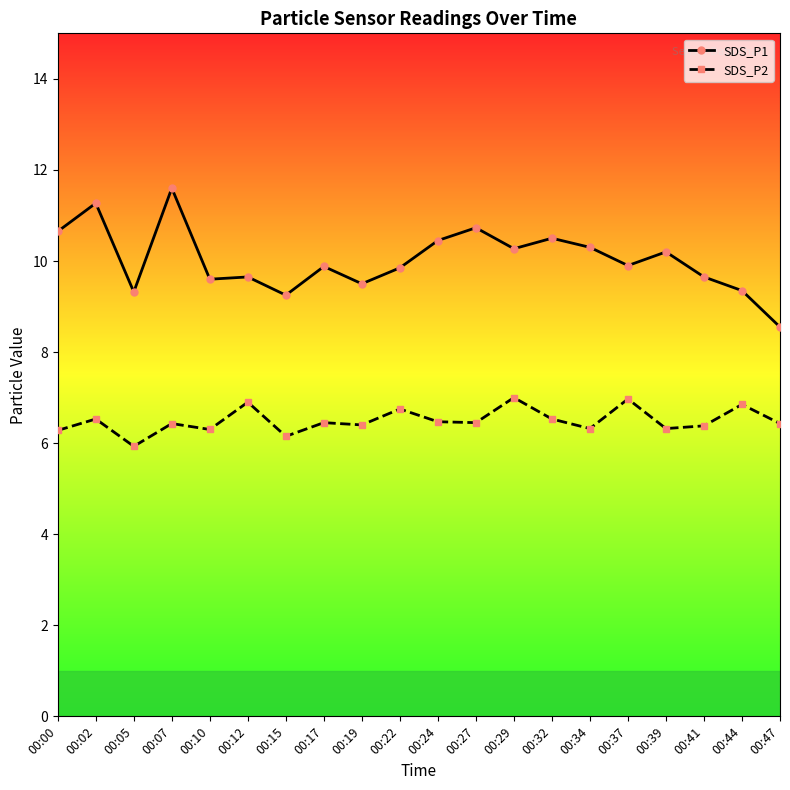

Rank the series by their maximum value, from lowest to highest.

SDS_P2, SDS_P1